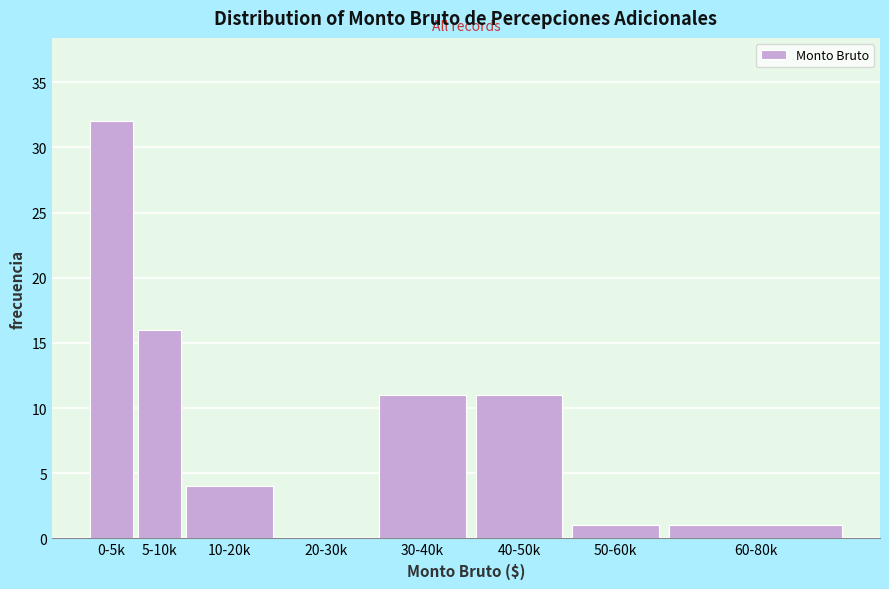

Reading left to right, transcribe all the data shown in this chart.

0-5k=32	5-10k=16	10-20k=4	20-30k=0	30-40k=11	40-50k=11	50-60k=1	60-80k=1